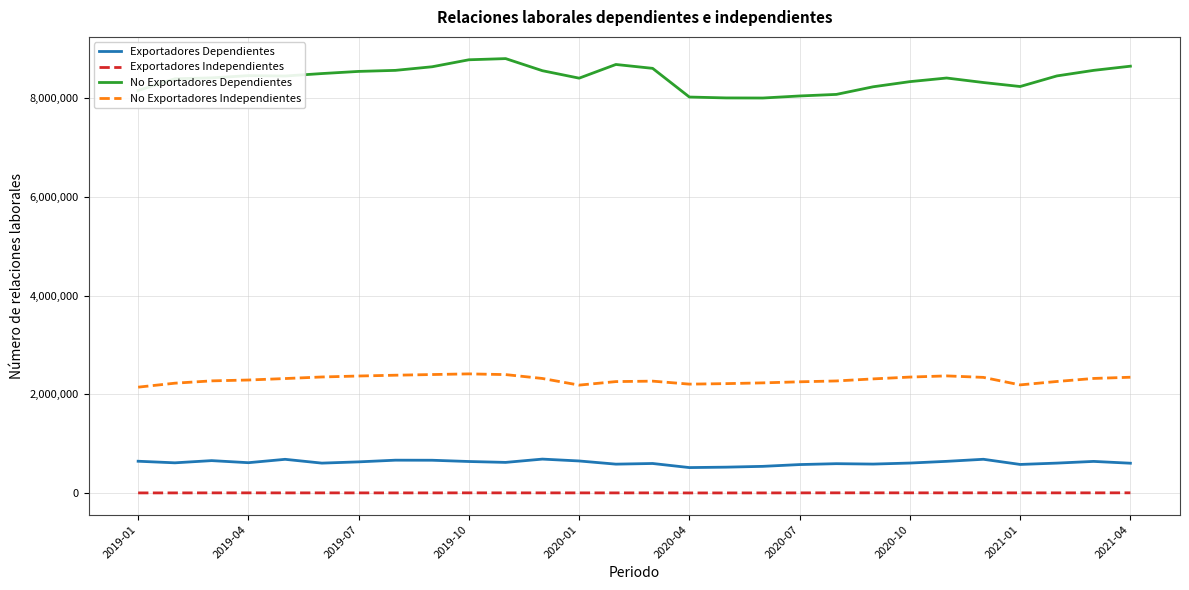

List the series in order of their peak value, lowest first.

Exportadores Independientes, Exportadores Dependientes, No Exportadores Independientes, No Exportadores Dependientes